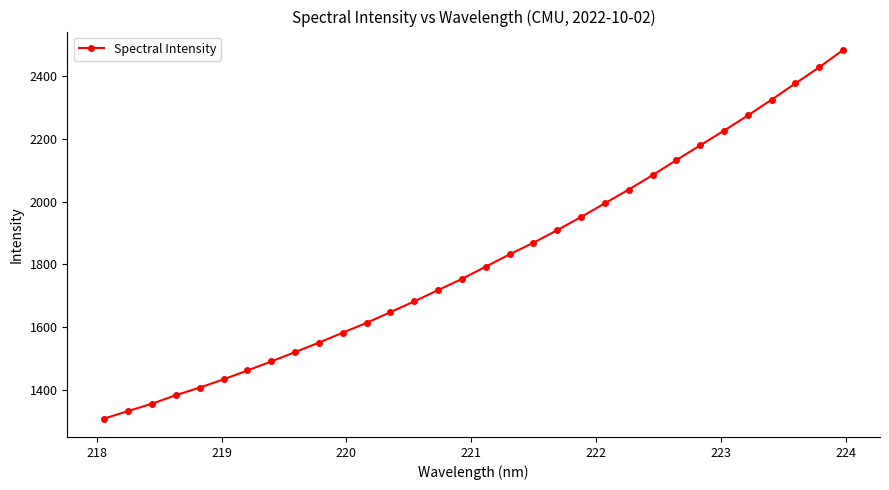

What is the maximum value shown in the chart?

2484.3